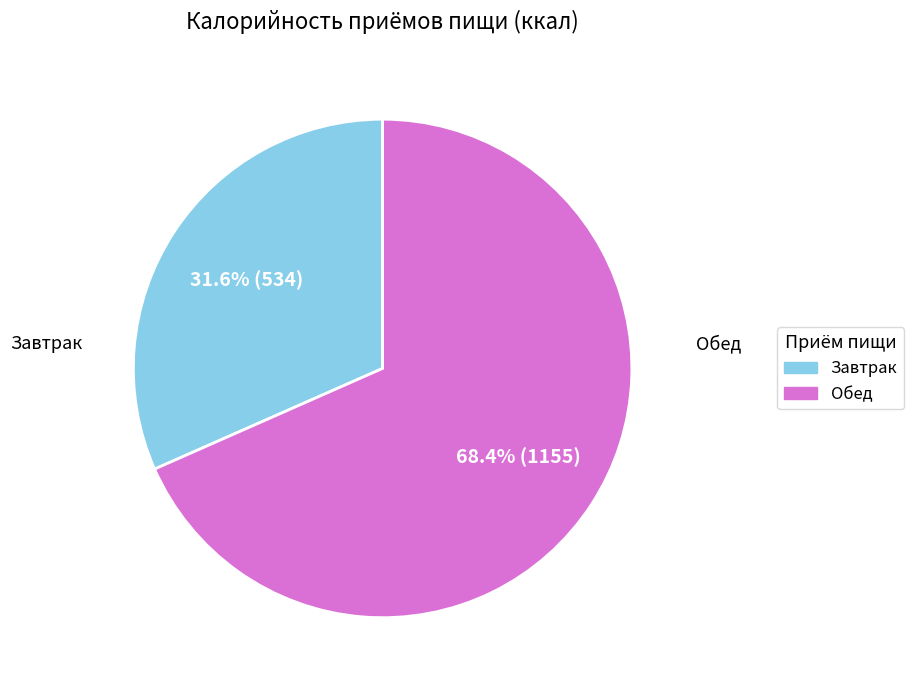

To the nearest percent, what is the average slice percentage?

50%